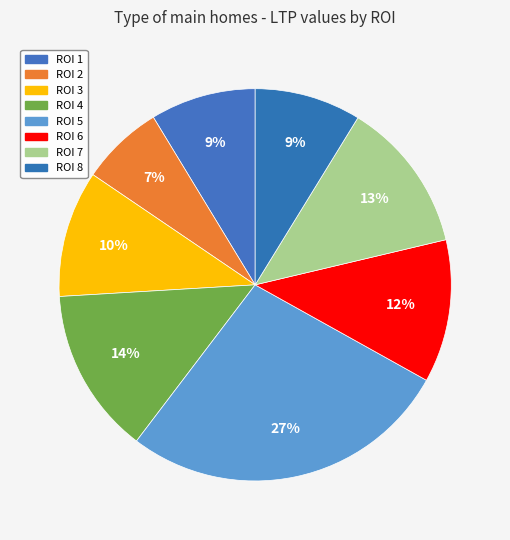

Count the number of slices in the pie.

8